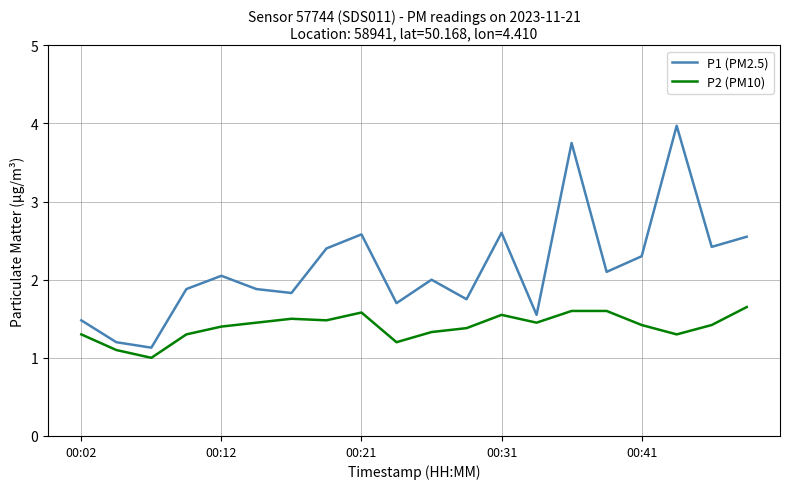

How many lines are shown in the chart?

2